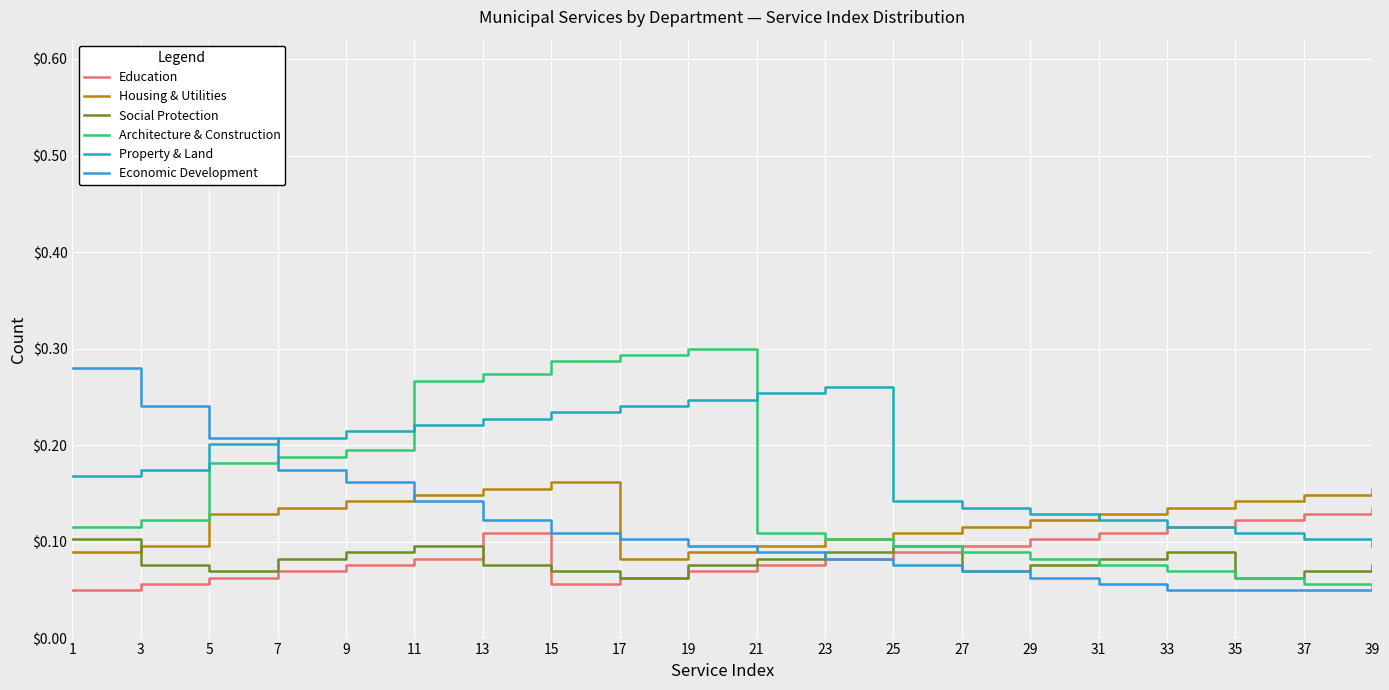

The Architecture & Construction series shows 0.1 at 1. True or false?

True